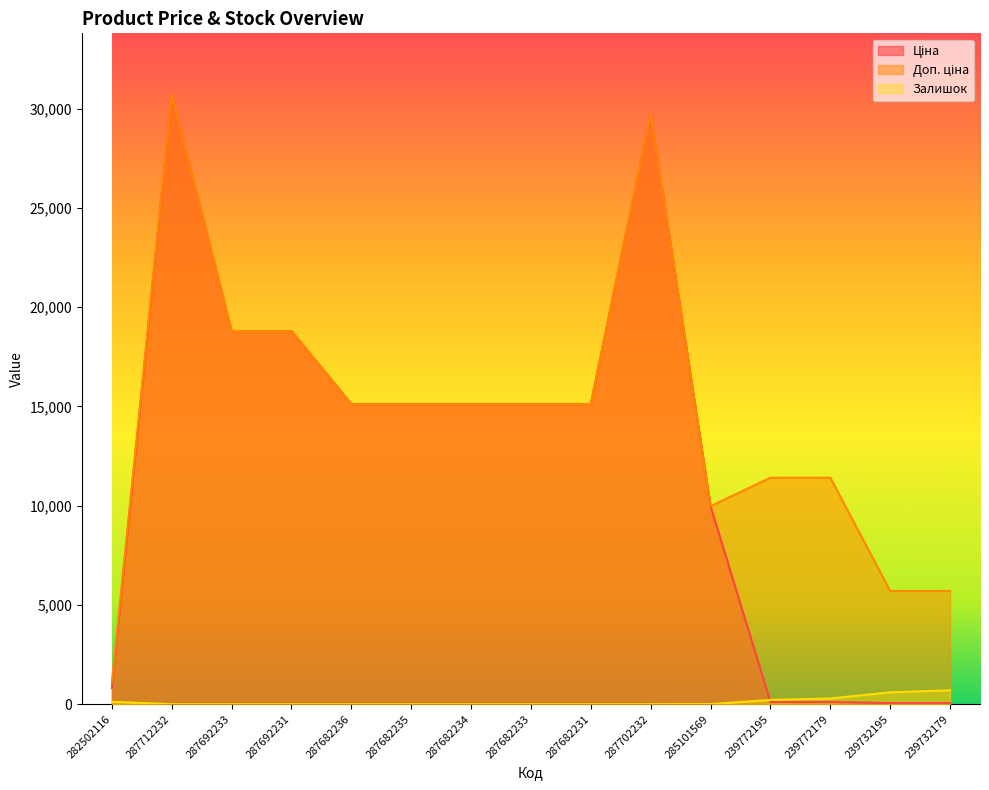

The Доп. ціна series shows 18796.8 at 287692233. True or false?

True